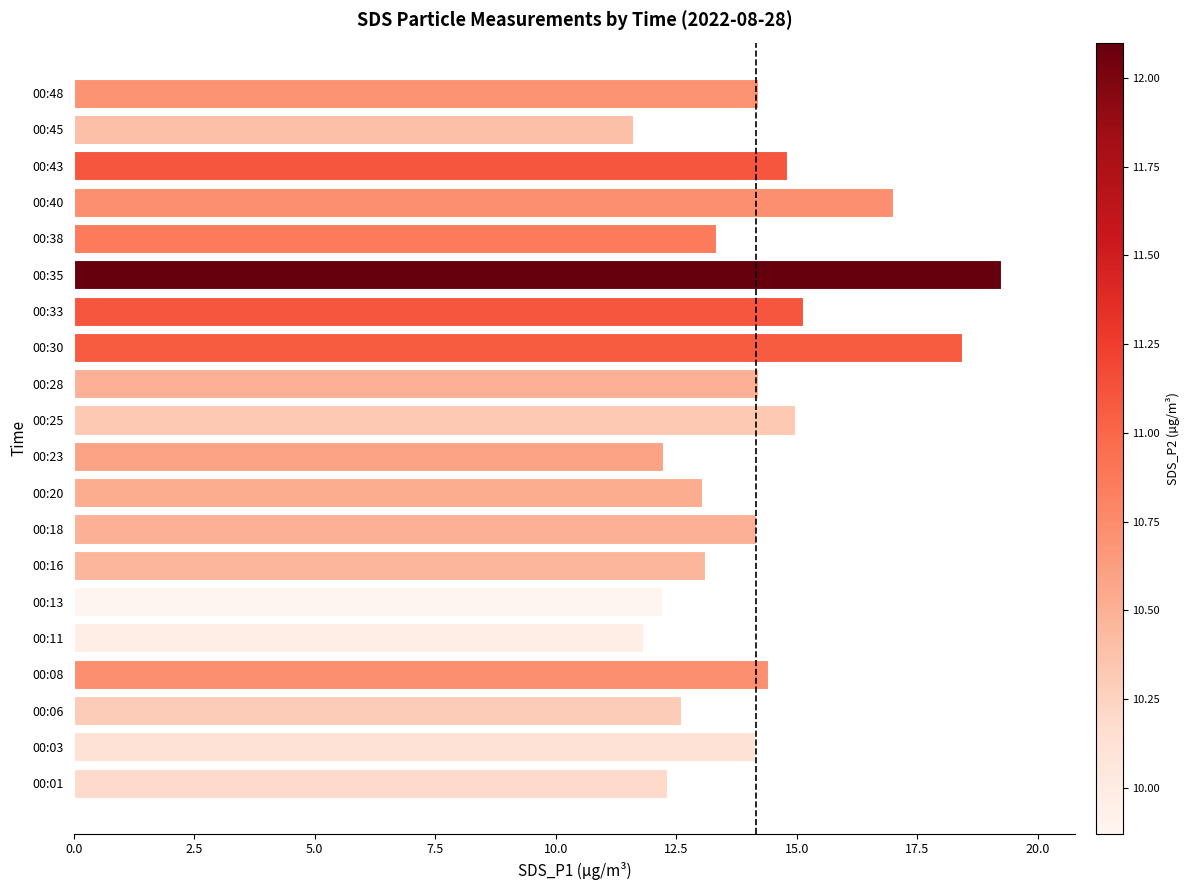

Between 00:20 and 00:01, which is larger?

00:20